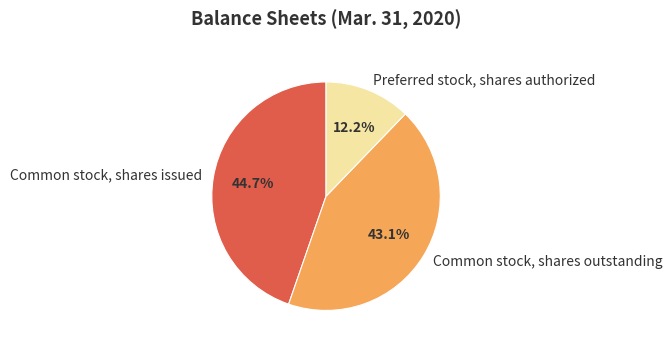

Approximately how many times larger is the value at Common stock, shares issued compared to Preferred stock, shares authorized?

3.7